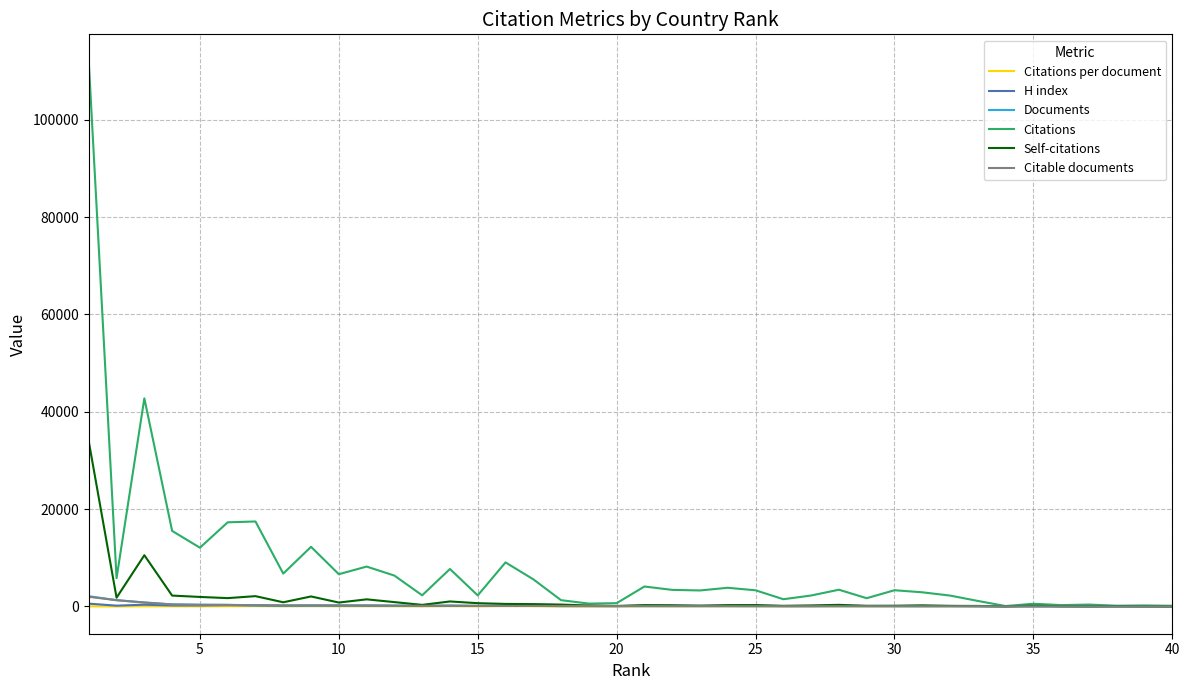

What is the minimum value shown in the chart?

2.5